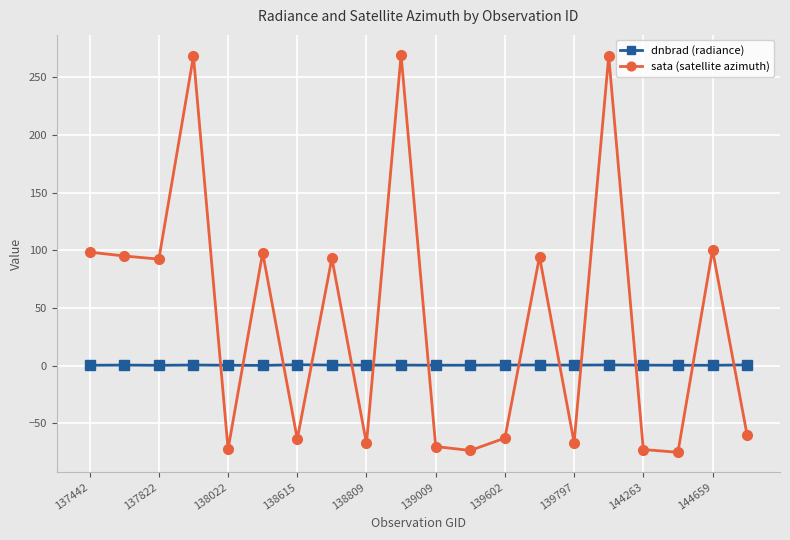

Which series ends up on top after the final intersection of dnbrad (radiance) and sata (satellite azimuth)?

dnbrad (radiance)